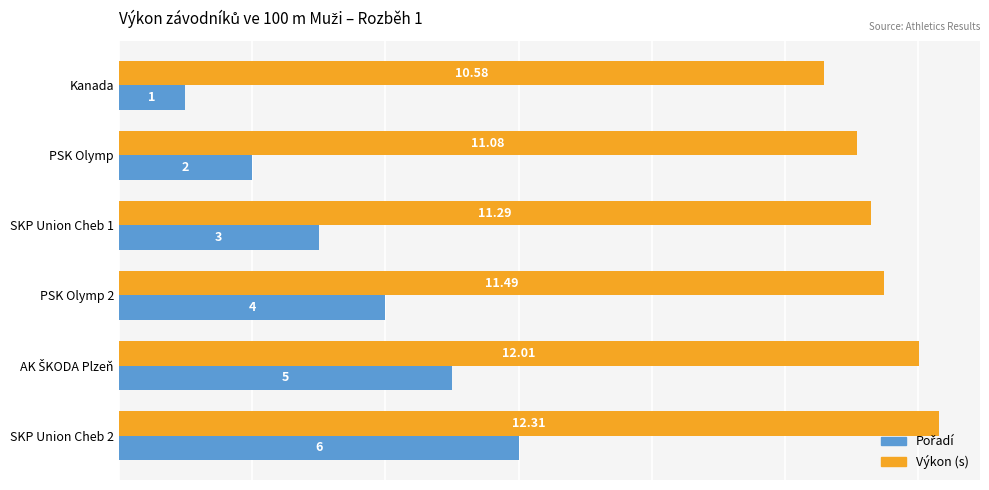

Which label corresponds to the smallest value in the chart?

Kanada